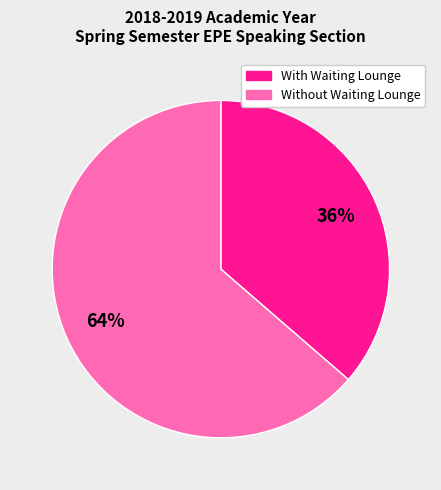

Does any single category account for the majority?

Yes